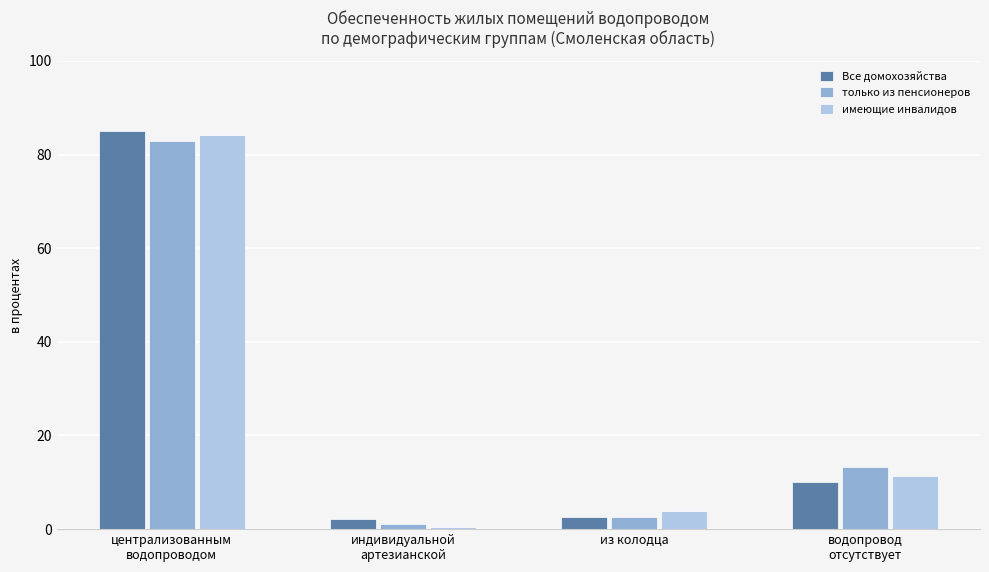

How many values in the только из пенсионеров series are below 13?

2